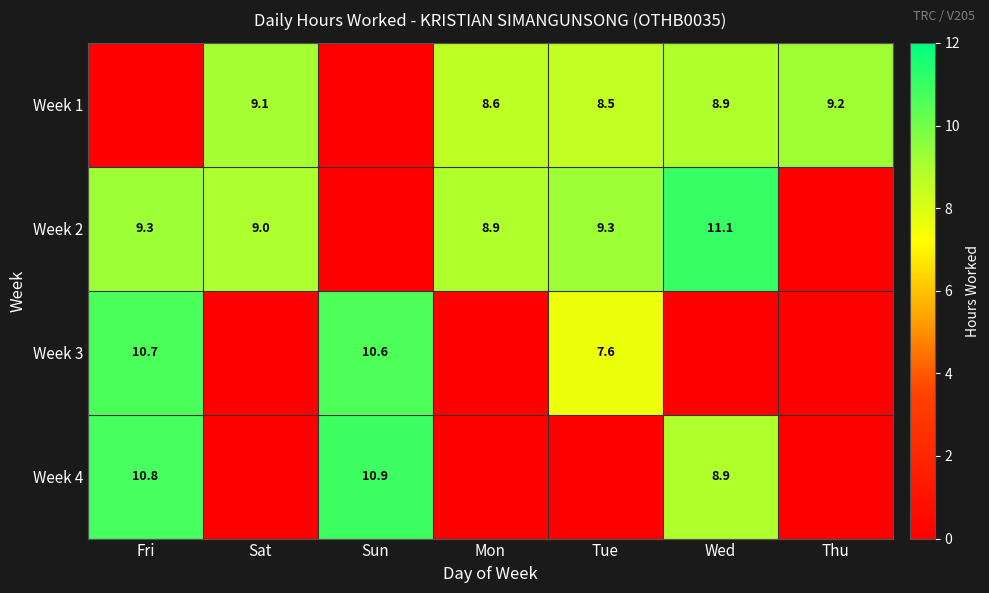

What is the difference between the Week 2 values at Fri and Sat?

0.3